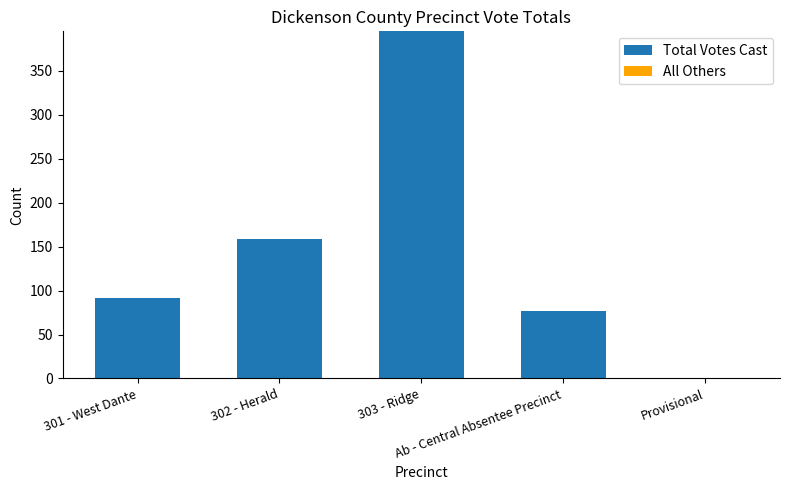

What is the maximum value shown in the chart?

395